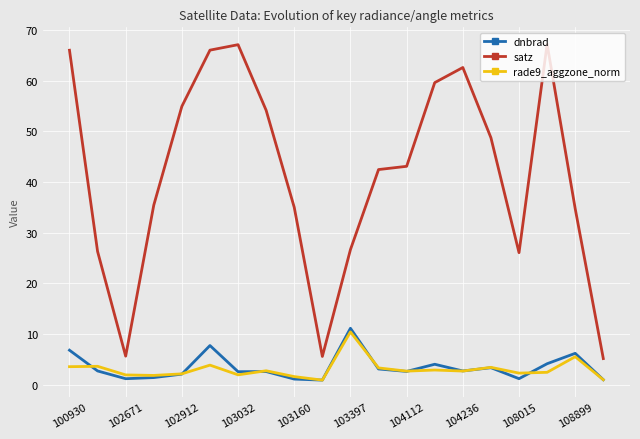

Which series has the largest total across all categories?

satz